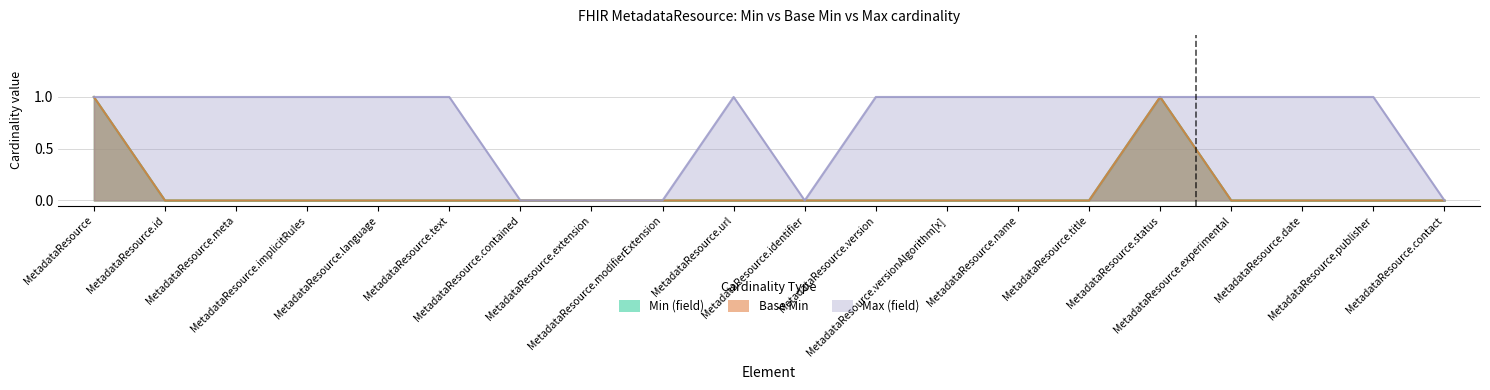

At MetadataResource.modifierExtension, list the series in order from smallest to largest.

Min (field), Base Min, Max (field)